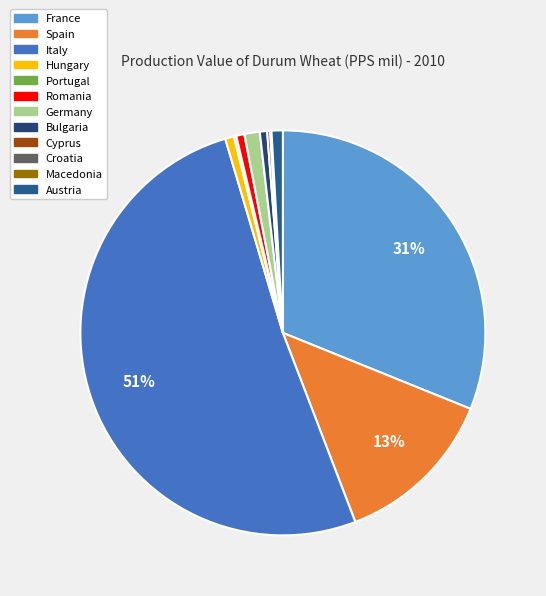

Combined, do France and Austria account for over 50%?

No